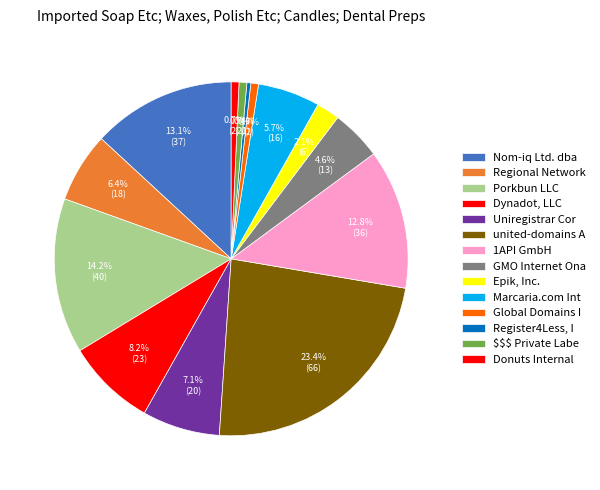

Rank the categories by value from highest to lowest.

united-domains AG, Porkbun LLC, Nom-iq Ltd. dba COM LAUDE, 1API GmbH, Dynadot, LLC, Uniregistrar Corp, Regional Network Information Center, Marcaria.com International, GMO Internet Onamae.com, Epik, Inc., Global Domains International, $$$ Private Label Internet, Donuts Internal, Register4Less, Inc.